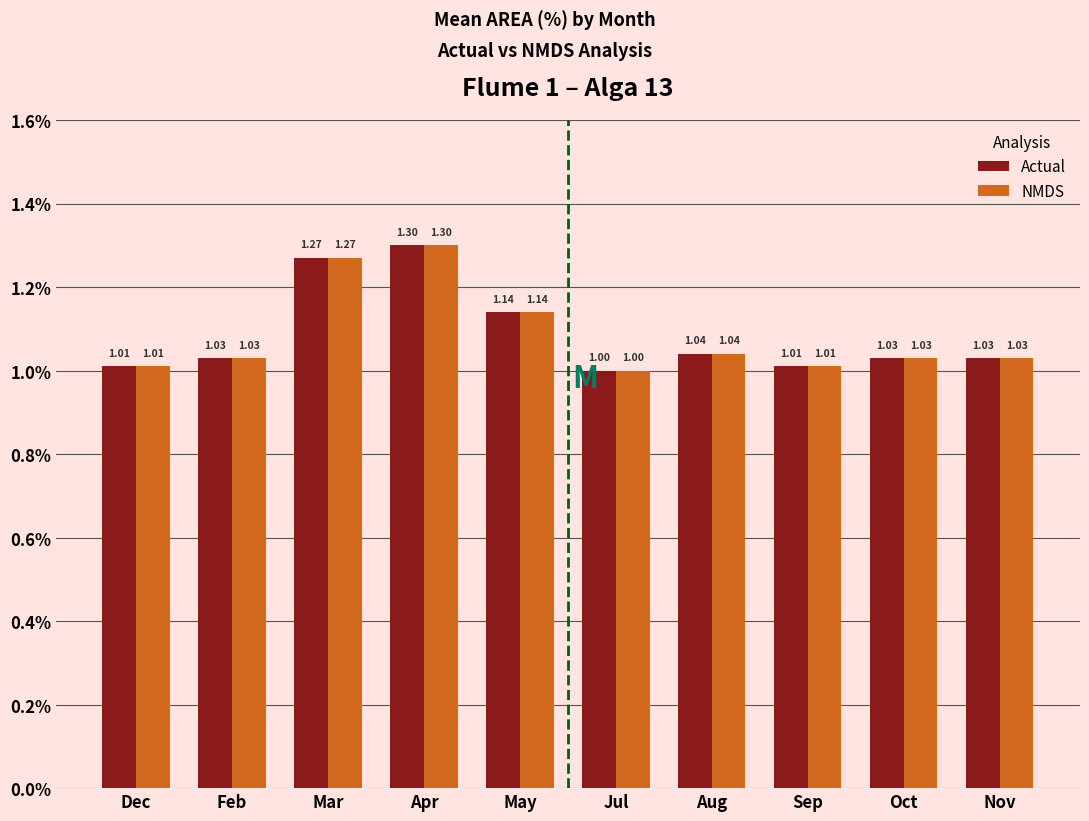

The value of NMDS at Apr is 1.9. True or false?

False